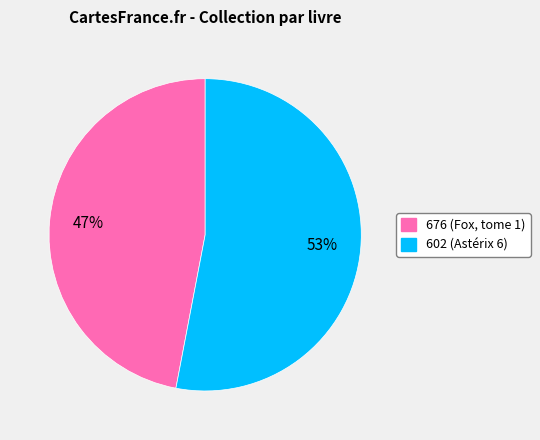

The 602 slice represents 65% of the pie. True or false?

False